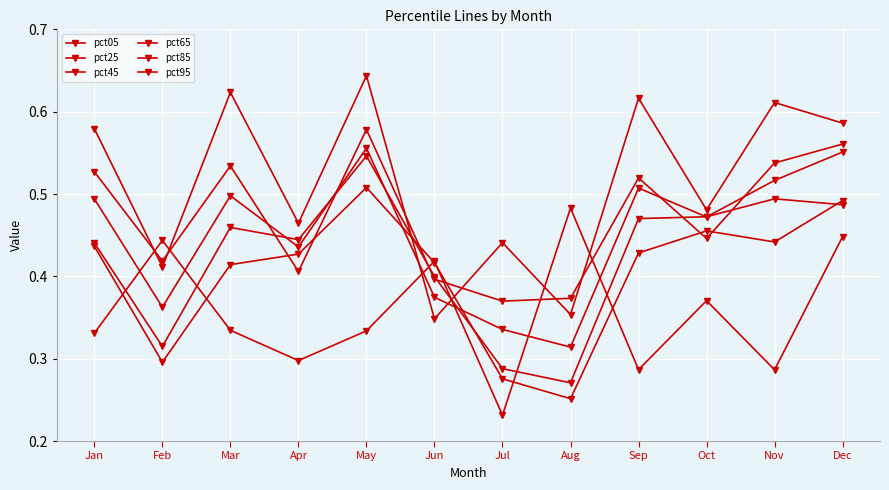

Which has a higher value, Dec or Nov?

Dec